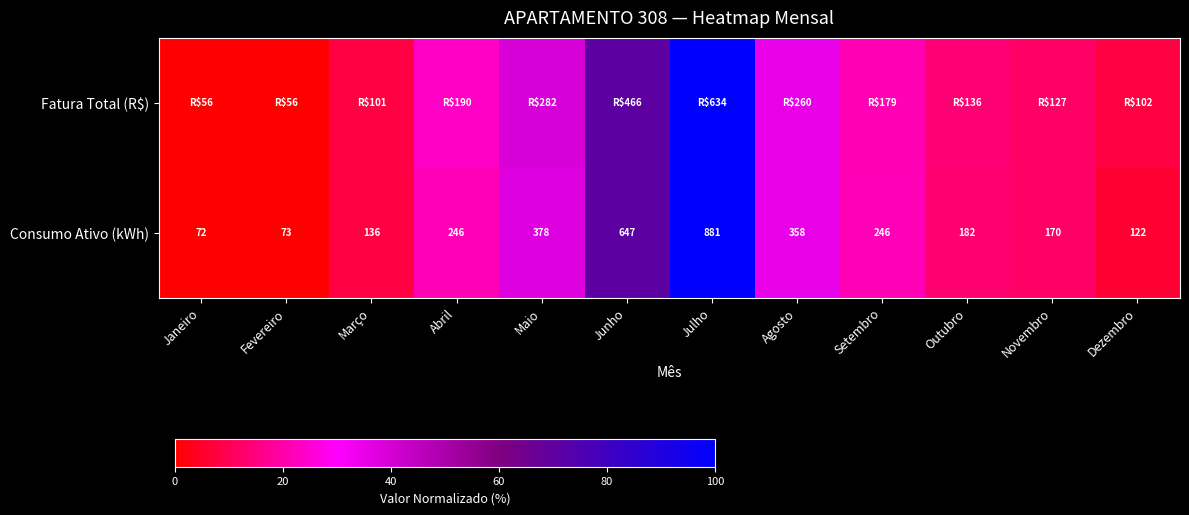

Which category has the highest value in the Consumo Ativo (kWh) series?

Julho